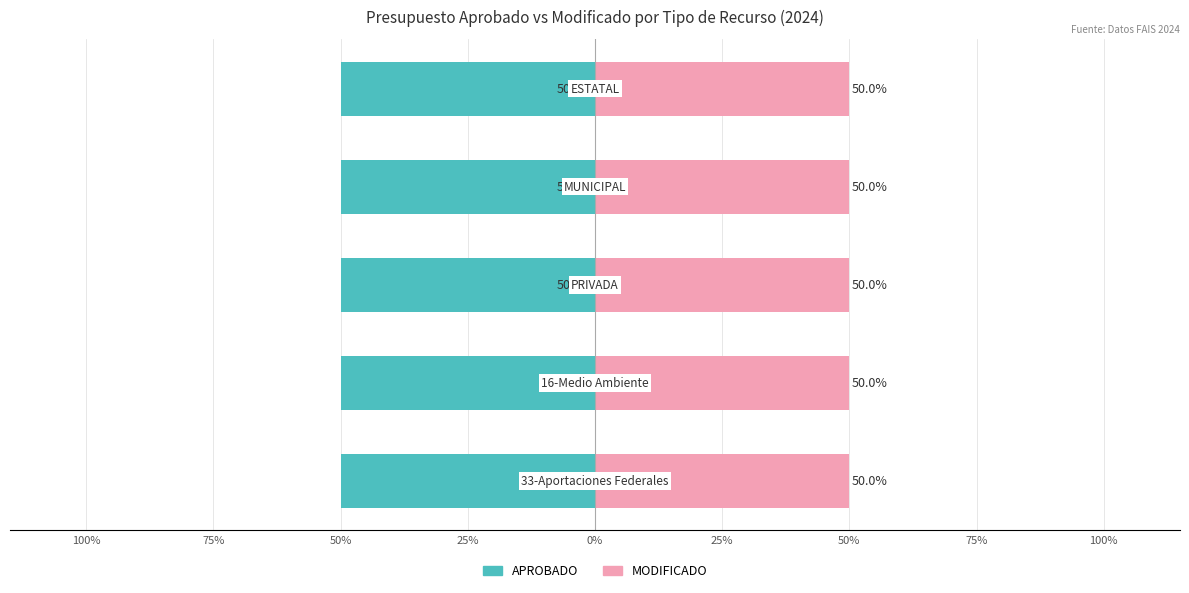

True or false: MODIFICADO has a value of 50.0 at 50%.

True